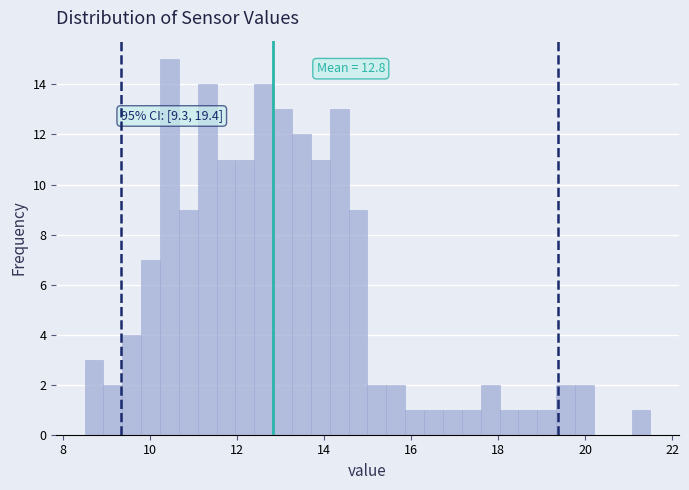

Around what value on the x-axis is the tallest bar? Give the approximate position of its centre, as read against the axis.

10.4